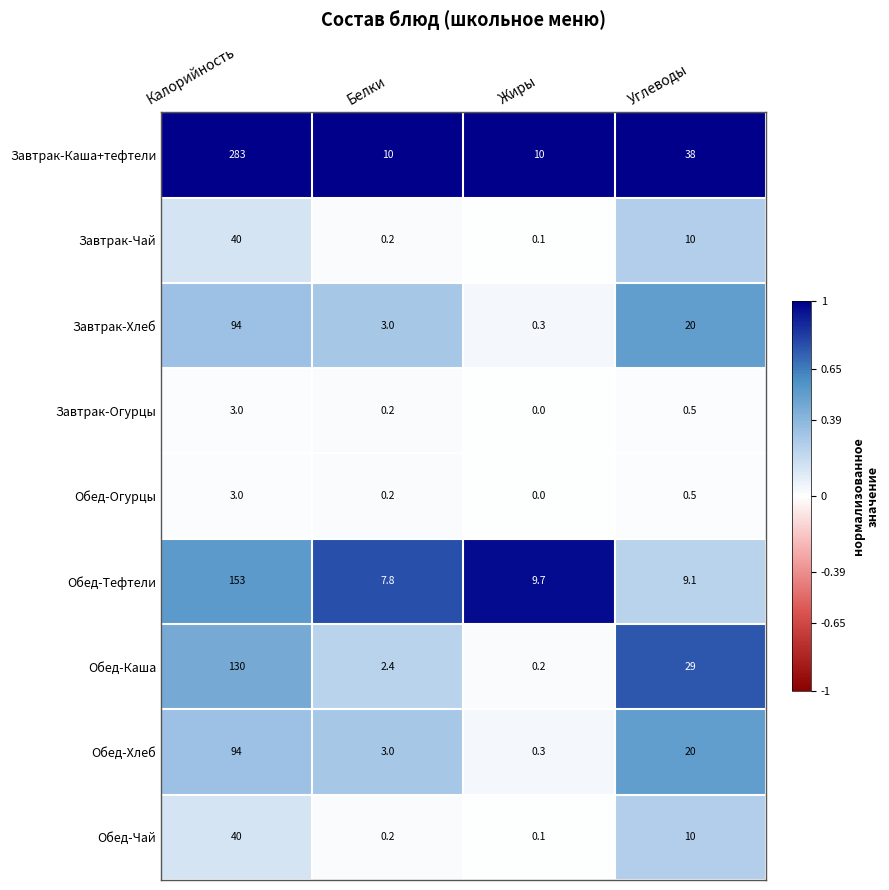

What is the spread (max minus min) of values at Калорийность?

280.0